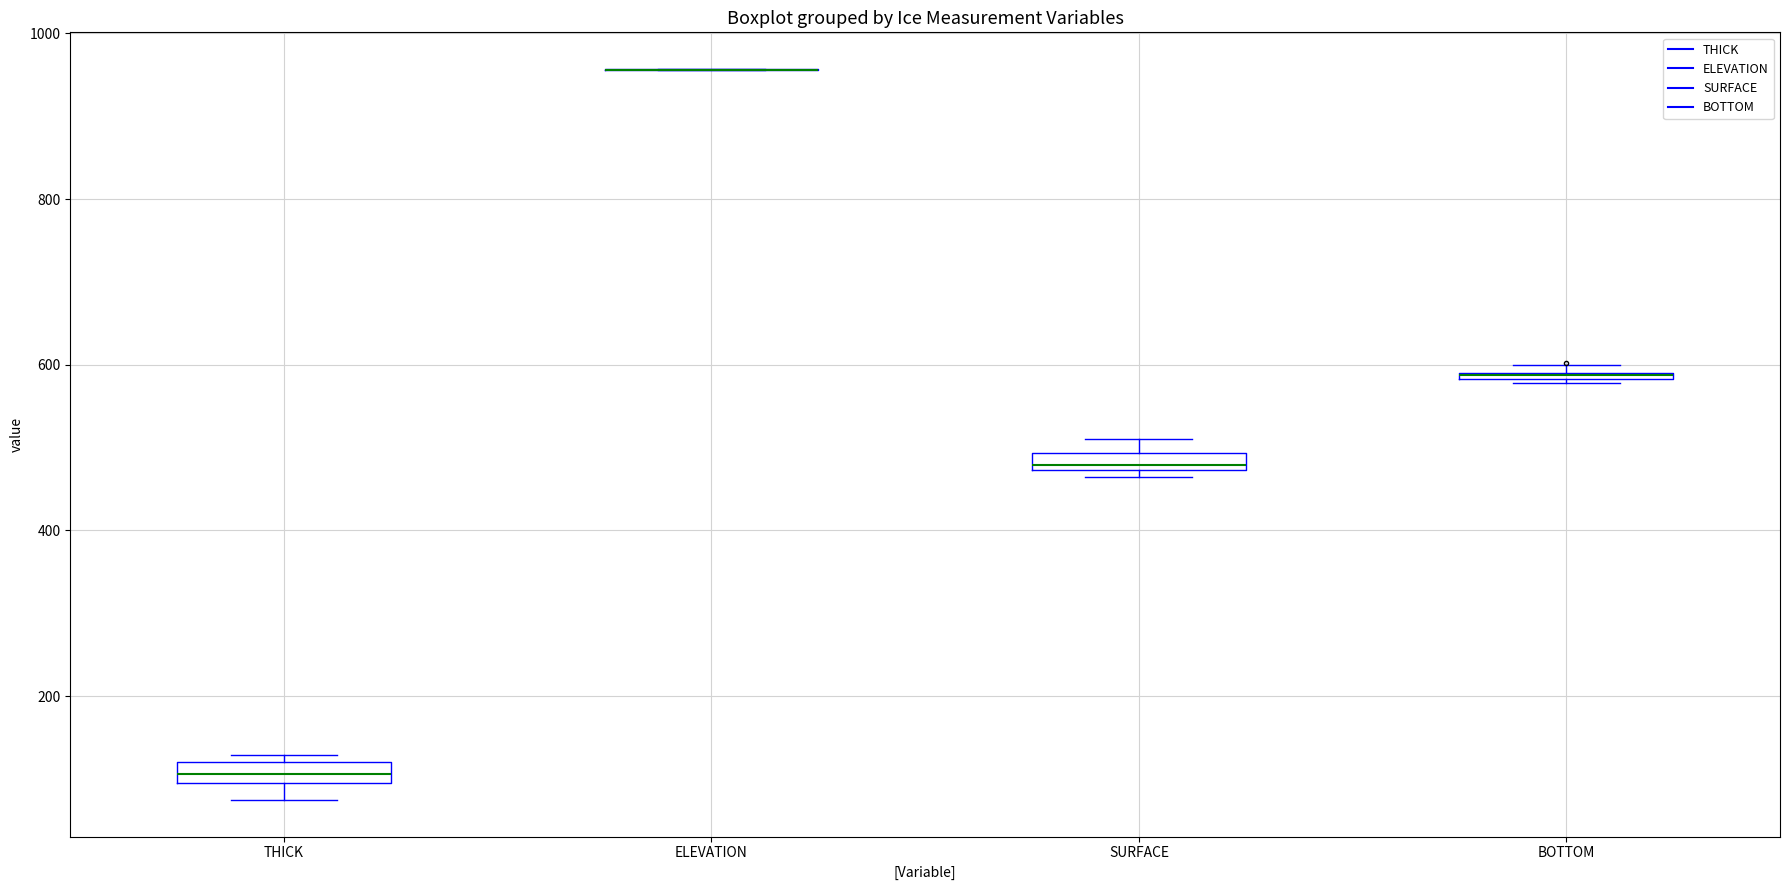

Where is the upper edge of the box for BOTTOM on the y-axis? The values are not printed on the chart, so give them approximately, as read against the axis.

600